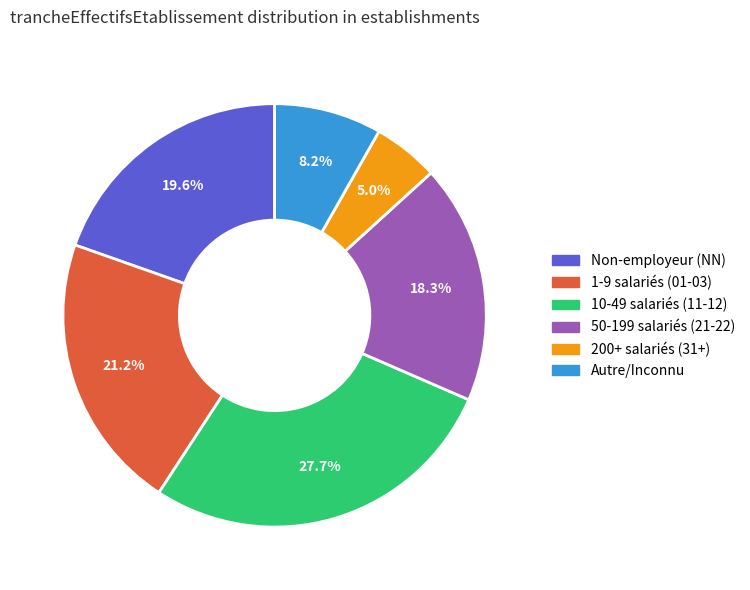

Combined, what portion of the pie is Non-employeur (NN) and 200+ salariés (31+)?

24.6%